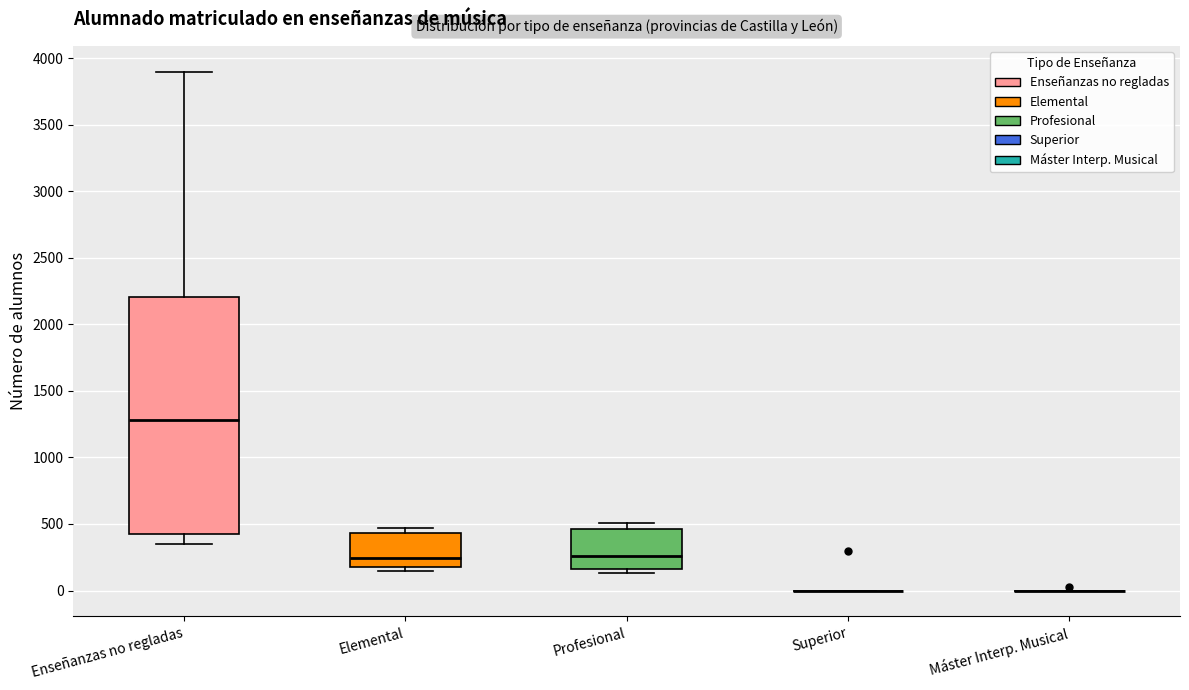

Which box is the tallest, from its lower edge to its upper edge?

Enseñanzas no regladas